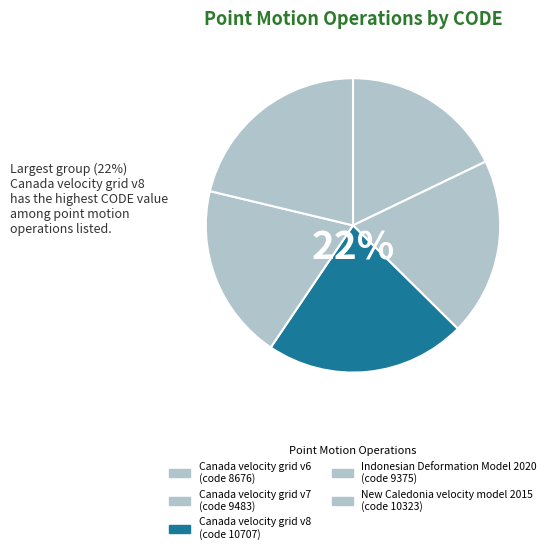

What percentage do New Caledonia velocity model 2015 and Canada velocity grid v6 together represent?

39.1%